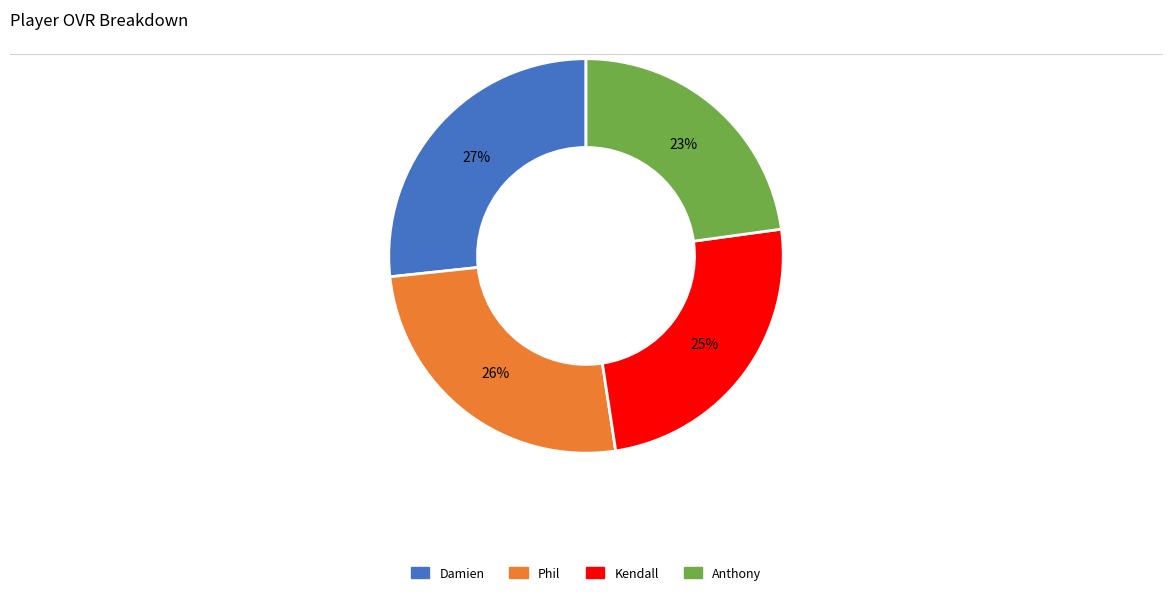

Combined, do Phil and Damien account for over 50%?

Yes